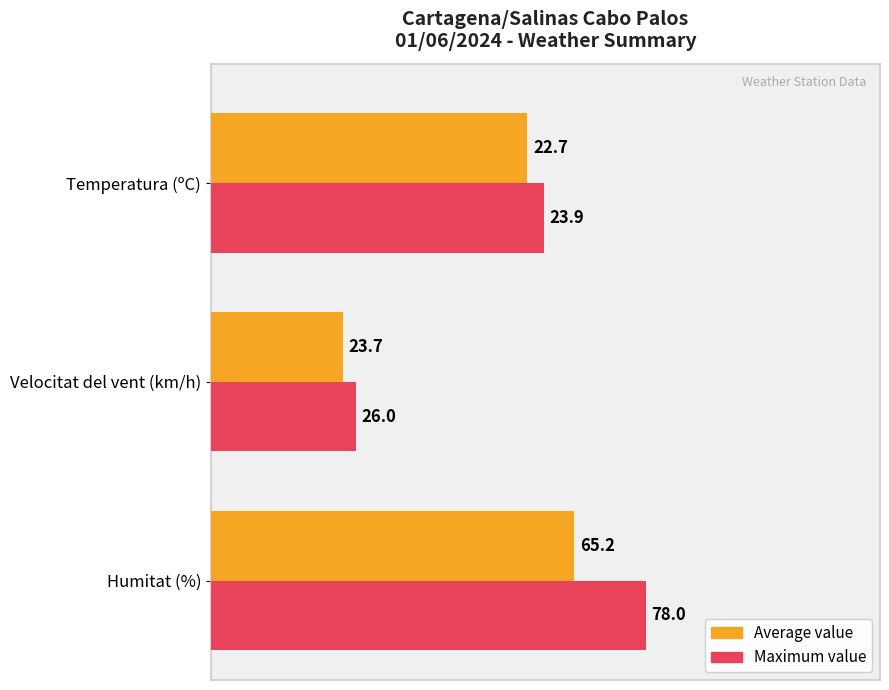

What is the difference between the highest and lowest values at Humitat (%)?

12.8